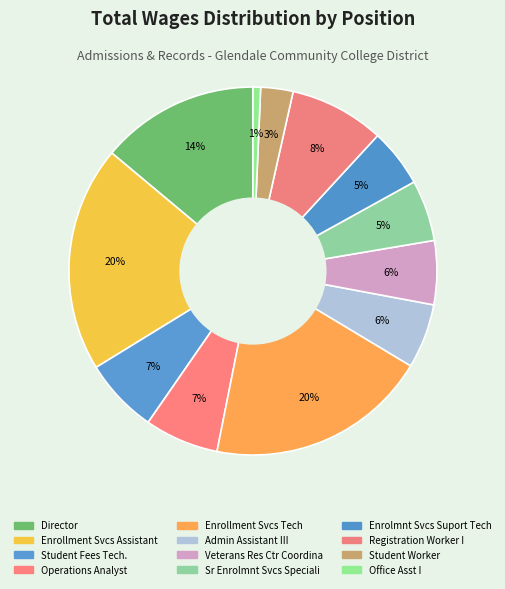

How many slices are in this pie chart?

12